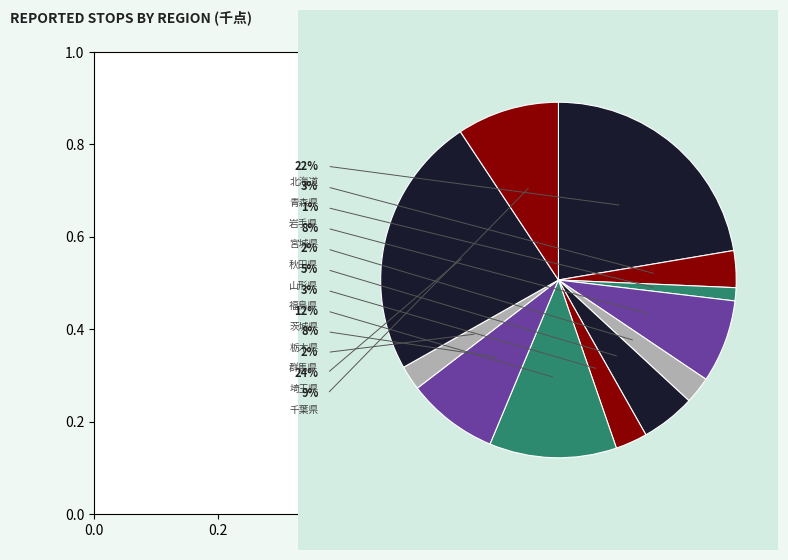

Count the number of slices in the pie.

12